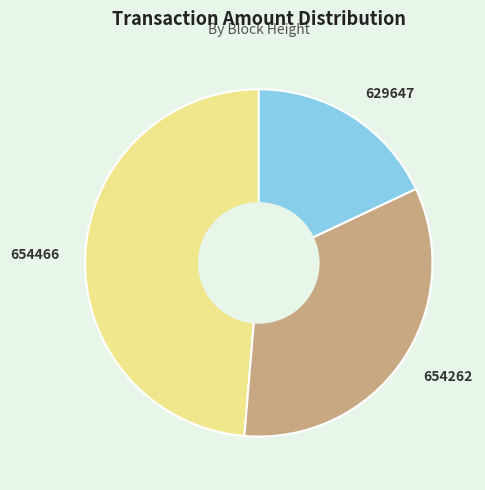

Does 654466 account for over 50% of the chart?

No